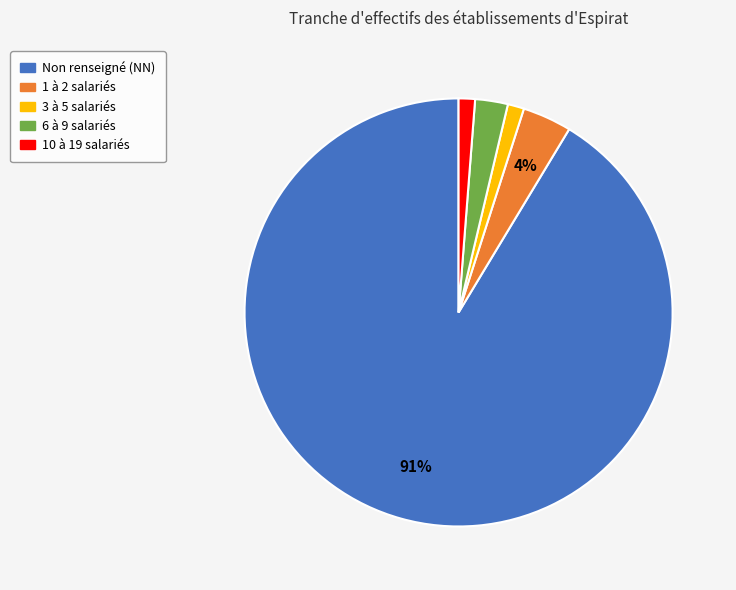

To the nearest percent, what percentage of the pie is 3 à 5 salariés?

1%